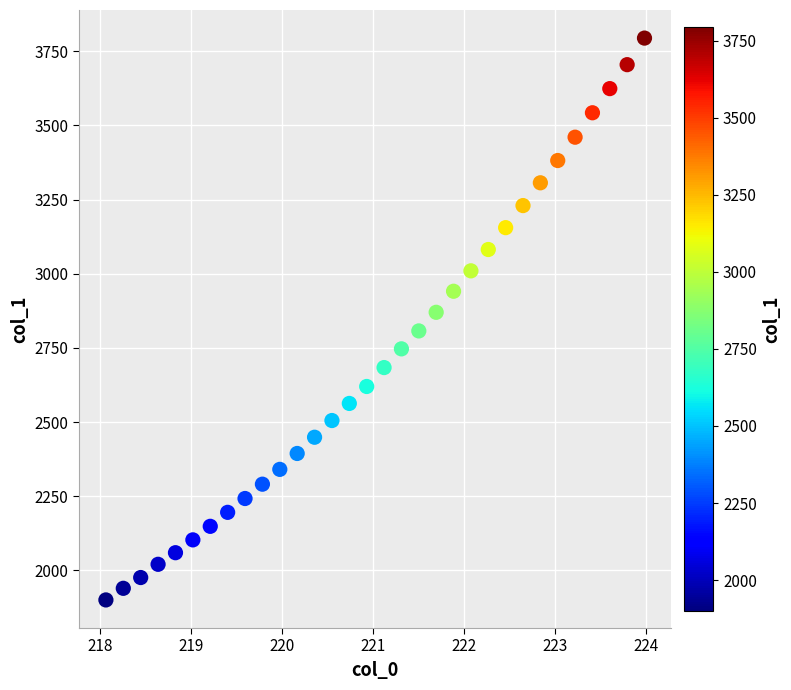

What is the range of Y values (max minus min)?

1894.2